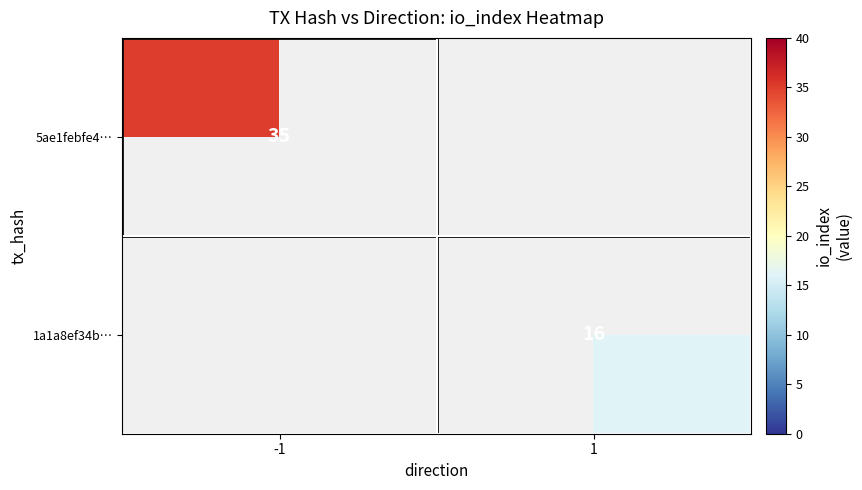

The 1a1a8ef34b… series shows 16 at 1. True or false?

True